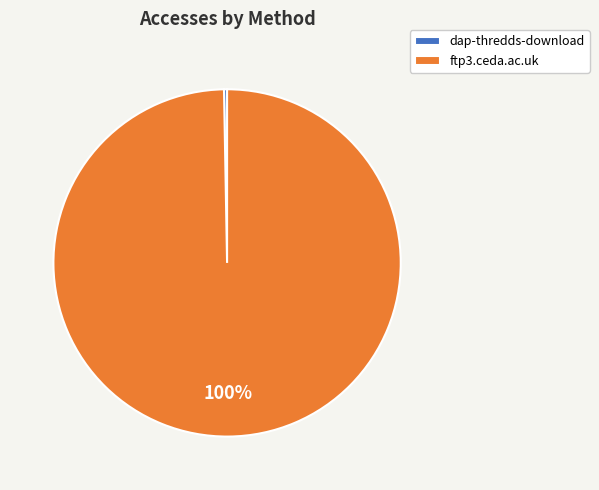

What is the smallest slice in the pie chart?

dap-thredds-download